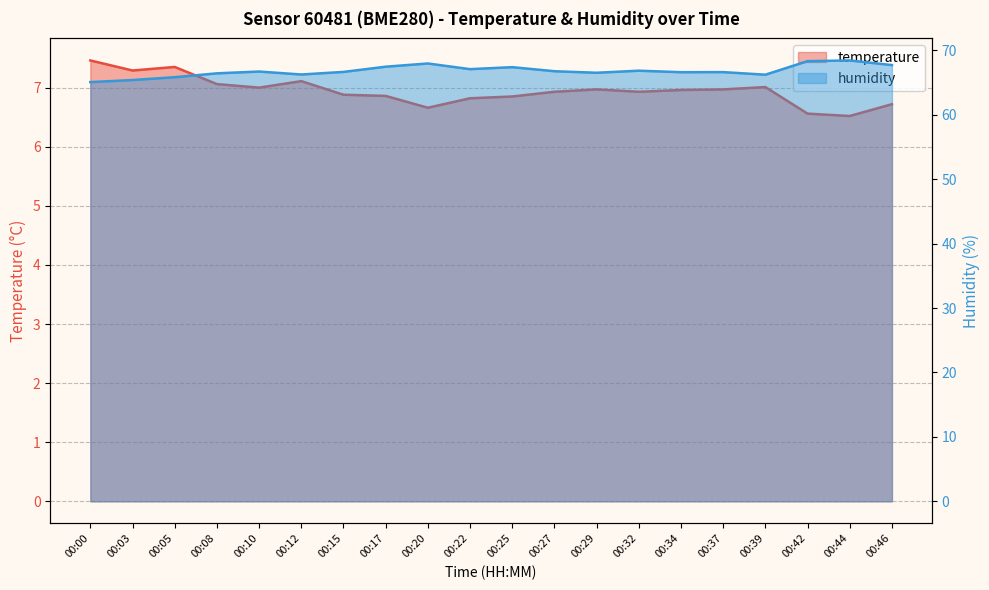

Reading left to right, what are all the values shown in this chart?

temperature: 7.5	7.3	7.3	7.1	7.0	7.1	6.9	6.9	6.7	6.8	6.8	6.9	7.0	6.9	7.0	7.0	7.0	6.6	6.5	6.7
humidity: 65.1	65.4	65.8	66.4	66.7	66.2	66.7	67.5	68.0	67.1	67.4	66.8	66.5	66.8	66.6	66.6	66.2	68.3	68.4	67.7